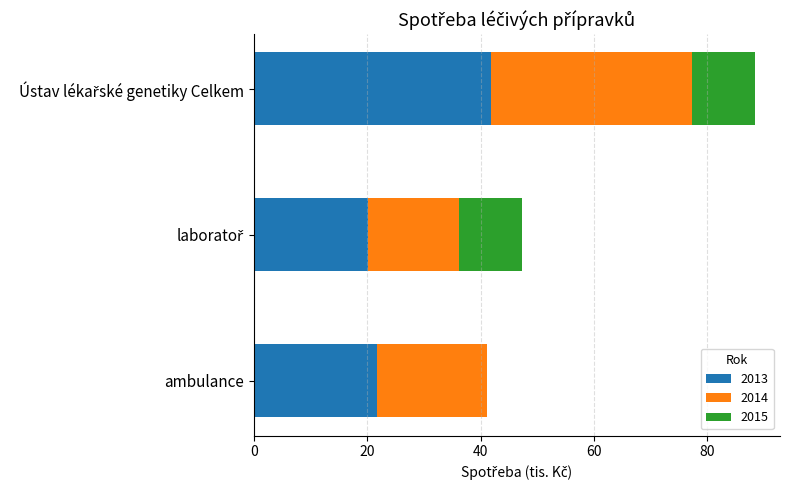

What is the sum of all 2013 values?

83.7